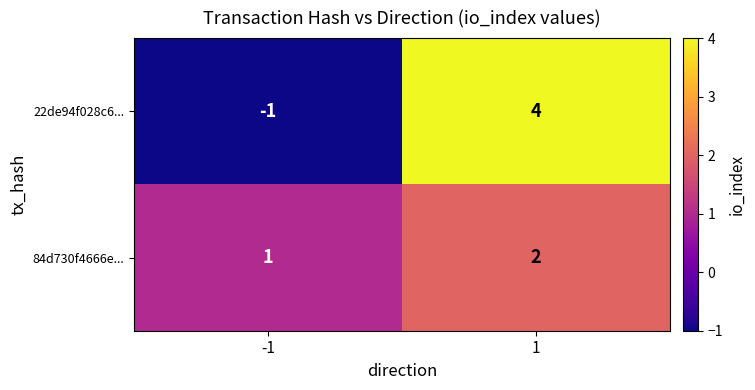

What is the difference between the maximum and minimum values in the 22de94f028c6... series?

5